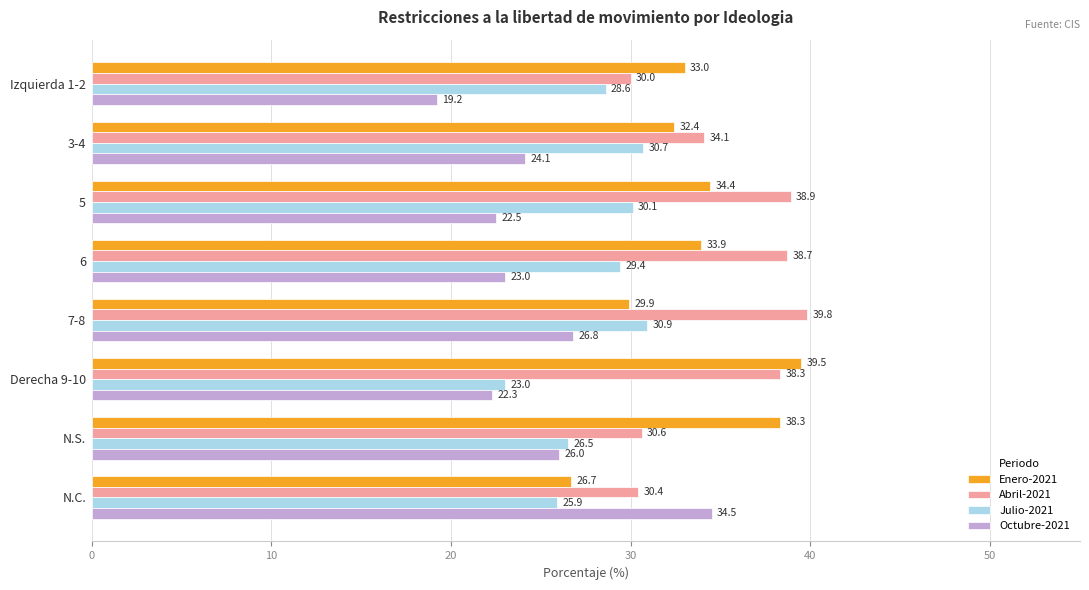

What is the difference between the highest and lowest values at Izquierda 1-2?

13.8